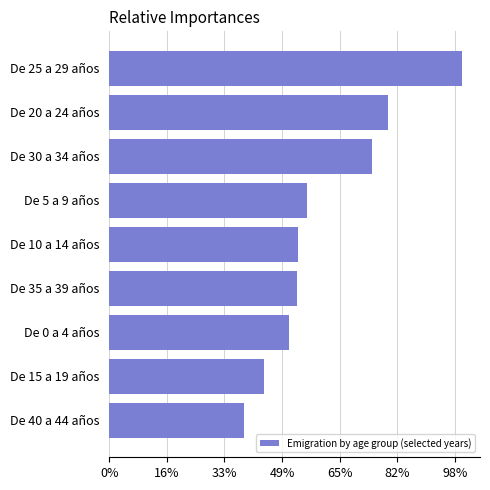

Are the bars horizontal?

Yes